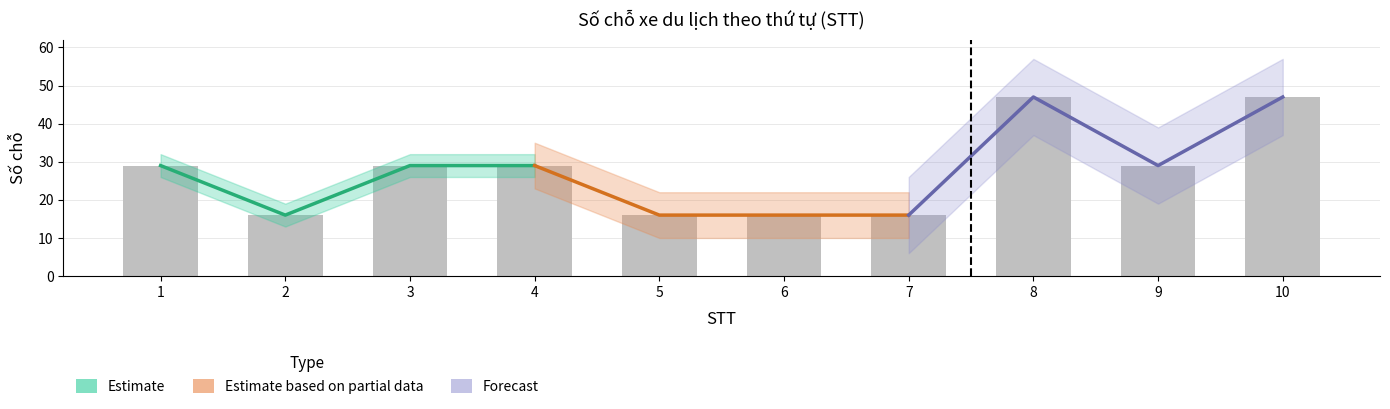

What is the value of the Estimate bar at the 2nd from the left?

16